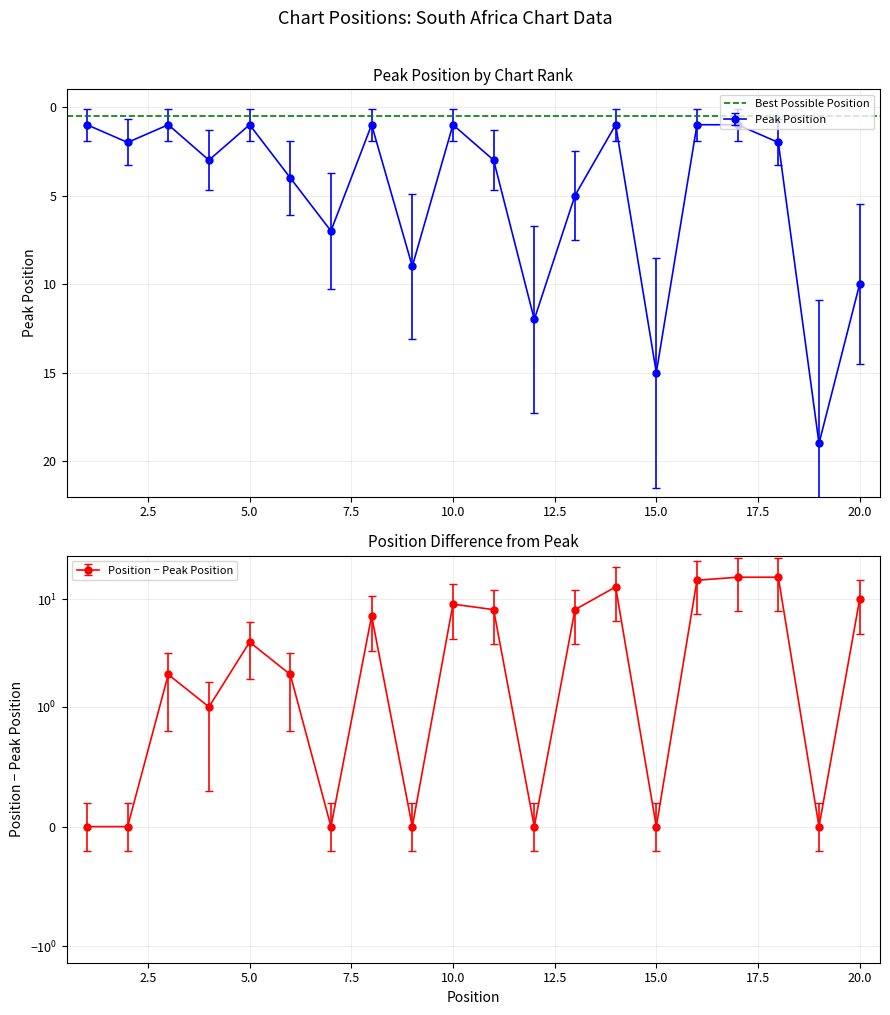

Where is the data nearest to the value 10?

20